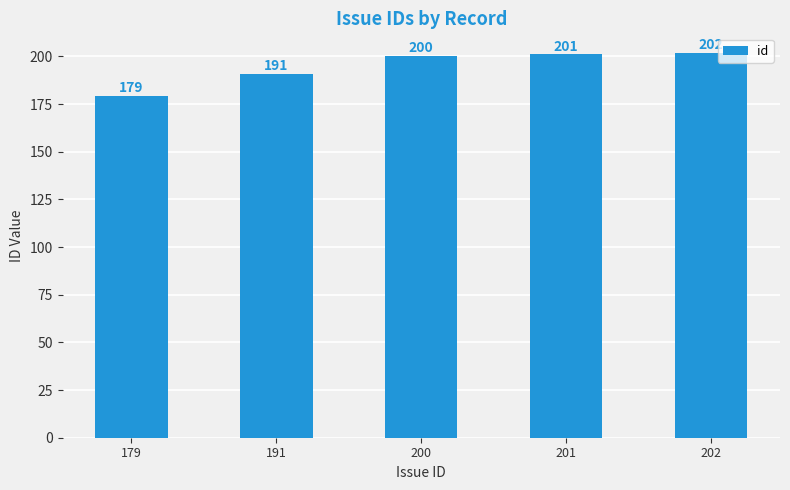

Between 201 and 191, which is larger?

201